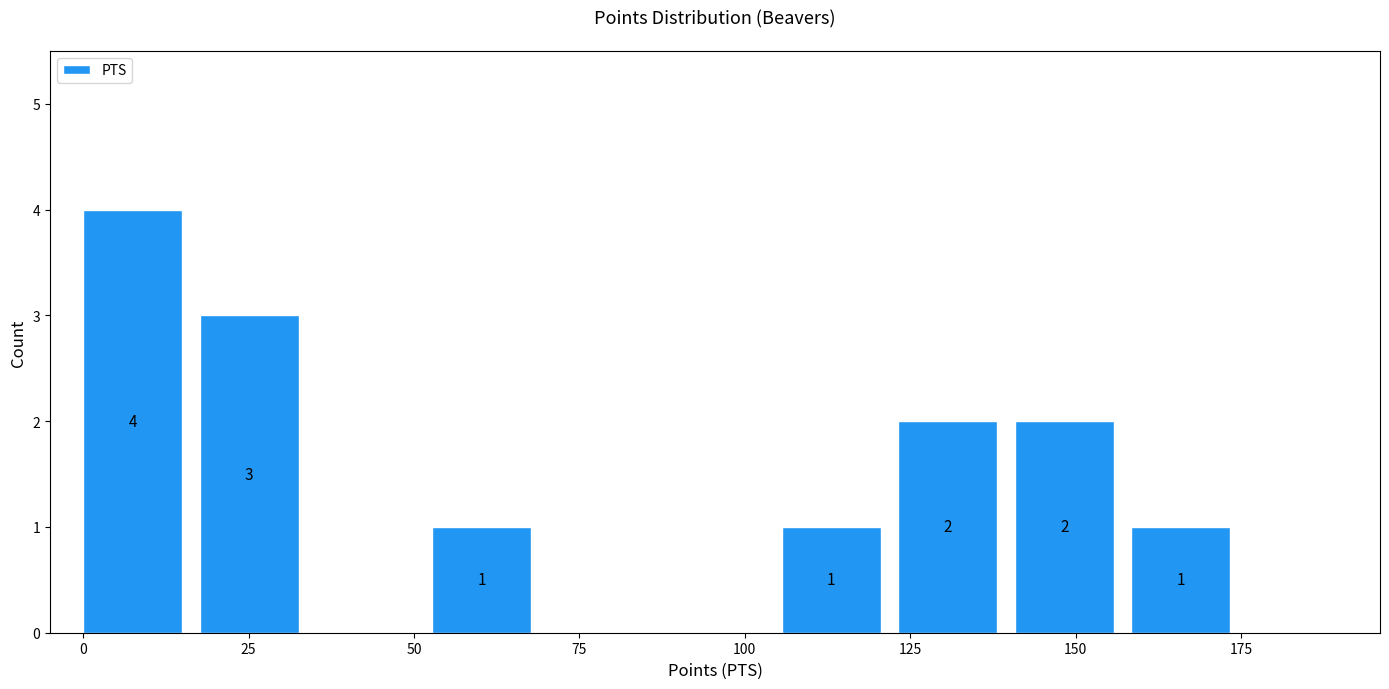

Read against the x-axis, roughly where is the centre of the tallest bar?

5